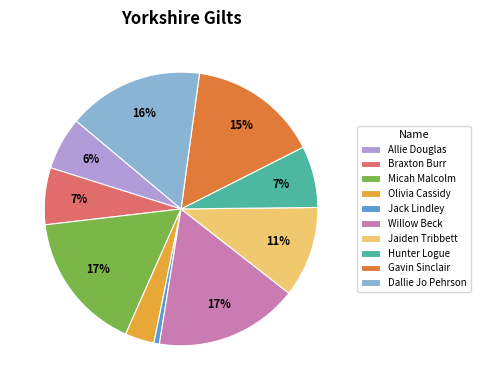

To the nearest percent, what is the combined percentage of Braxton Burr and Willow Beck?

24%